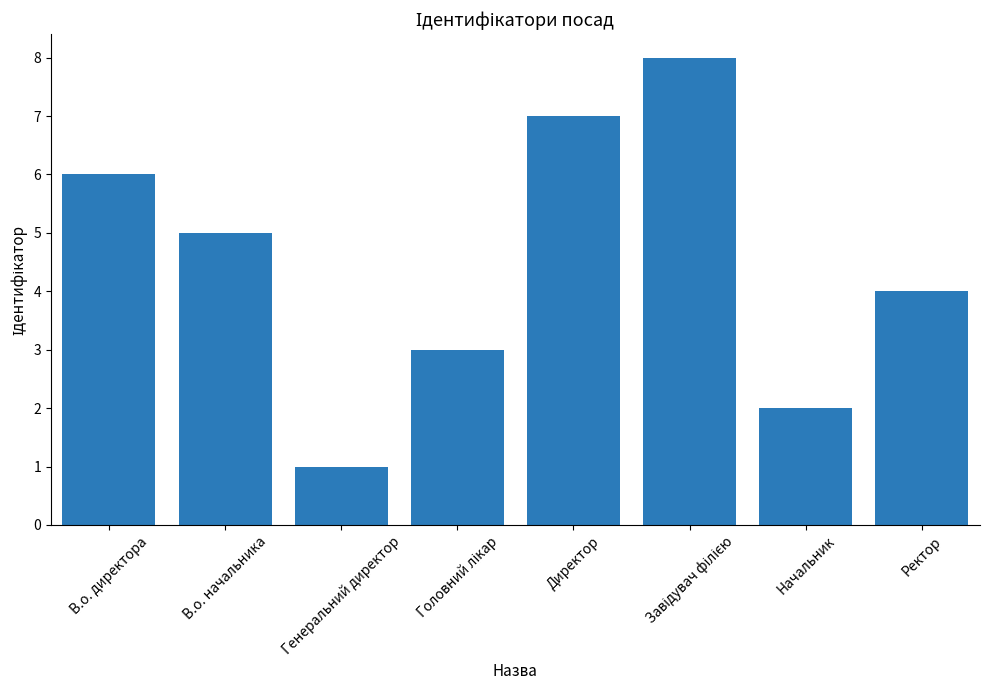

What is the sum of the values at Директор and В.о. директора?

13